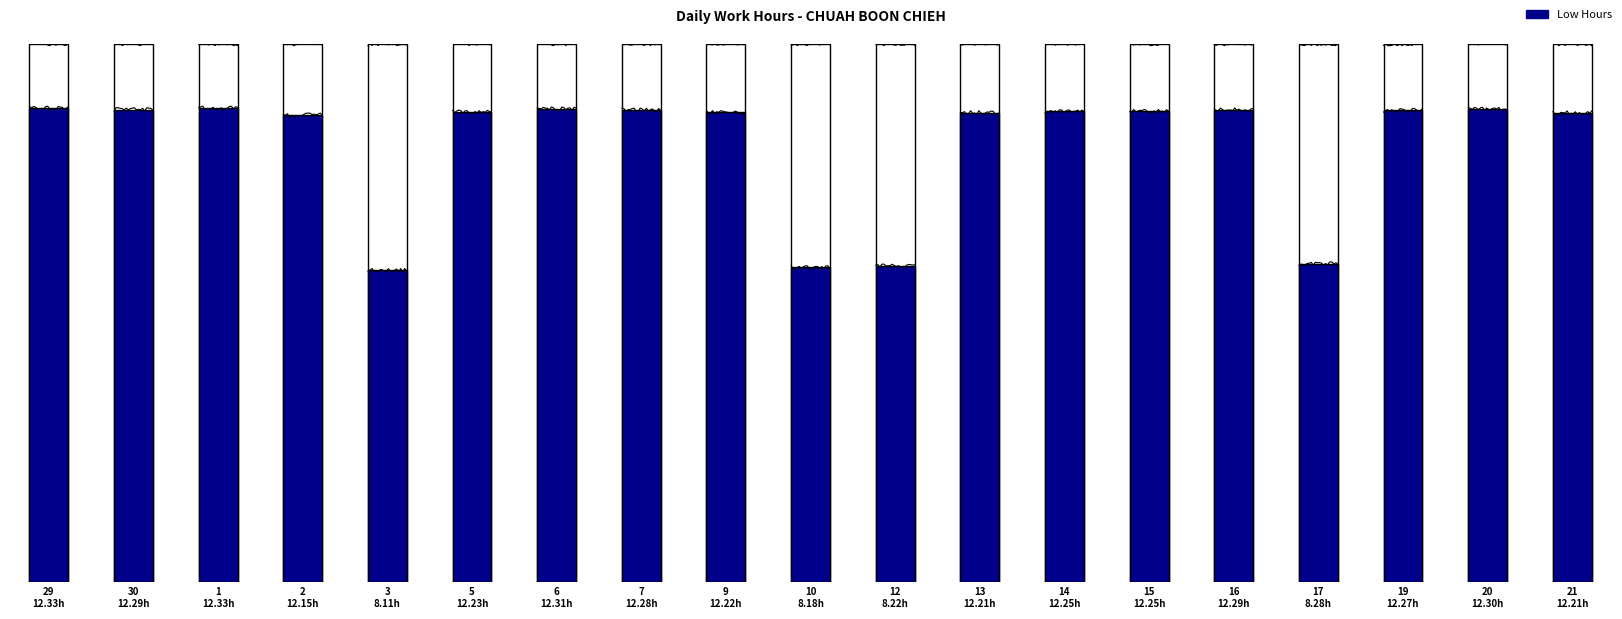

Reading right to left, transcribe all the data shown in this chart.

12.2	12.3	12.3	8.3	12.3	12.2	12.2	12.2	8.2	8.2	12.2	12.3	12.3	12.2	8.1	12.2	12.3	12.3	12.3